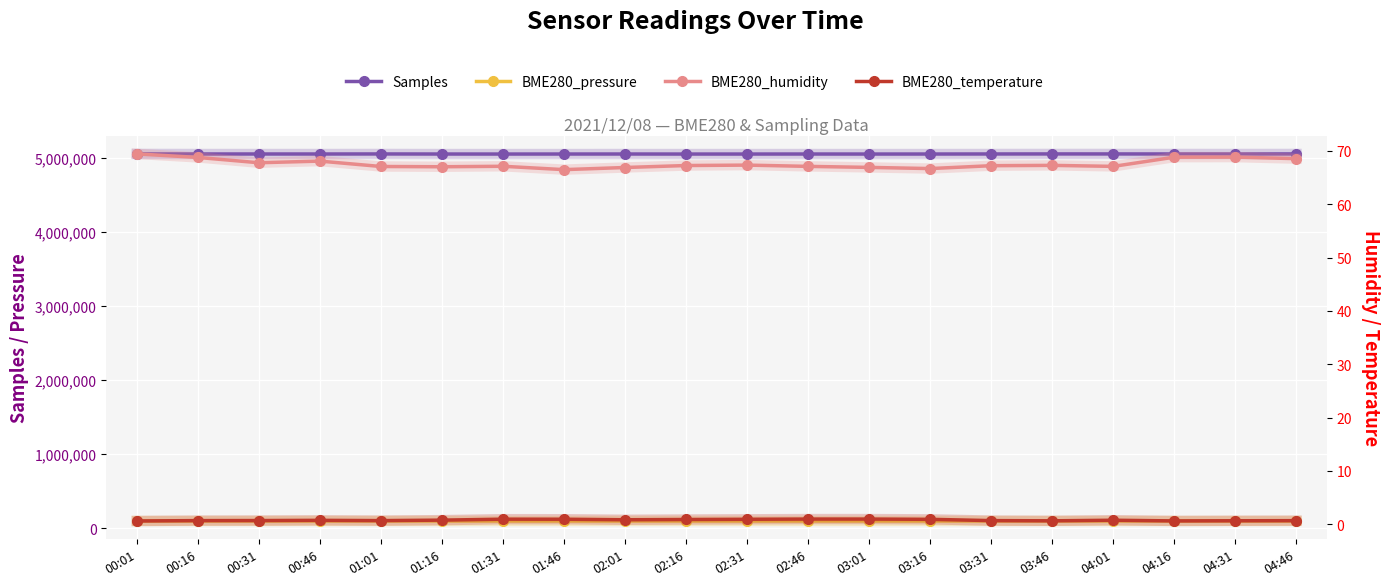

True or false: BME280_temperature and Samples intersect in this chart.

False